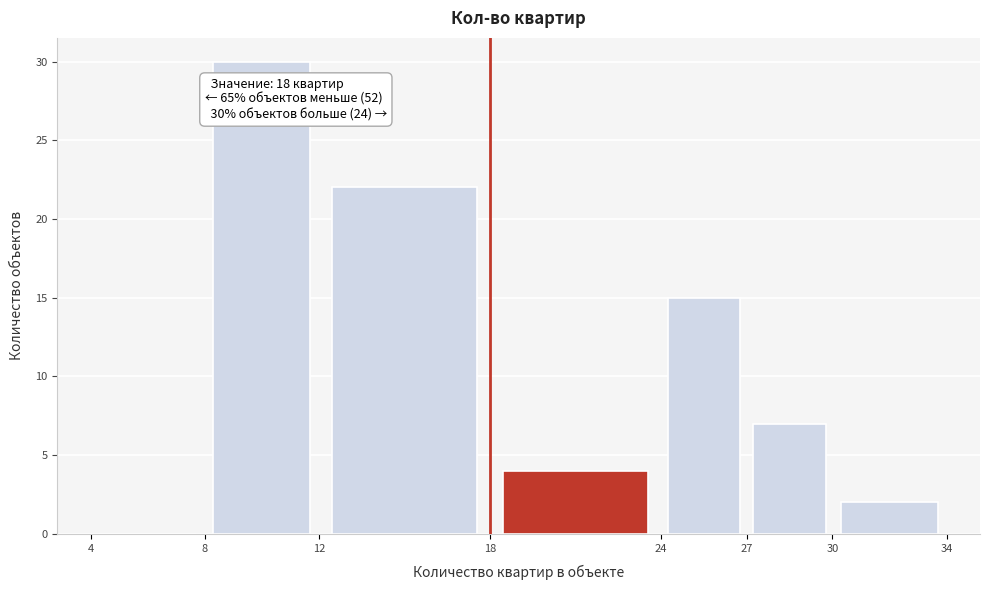

Which range on the x-axis has the tallest bar?

8 to 12